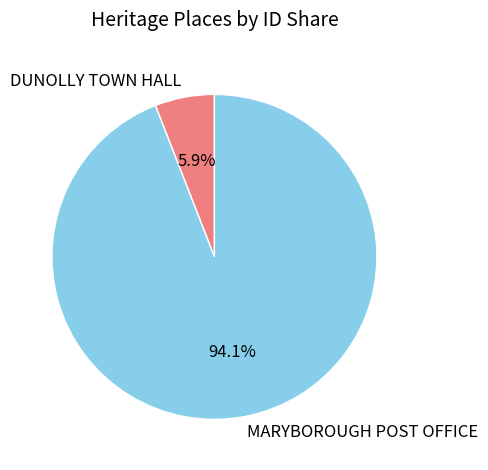

How much of the chart is everything except DUNOLLY TOWN HALL?

94.1%